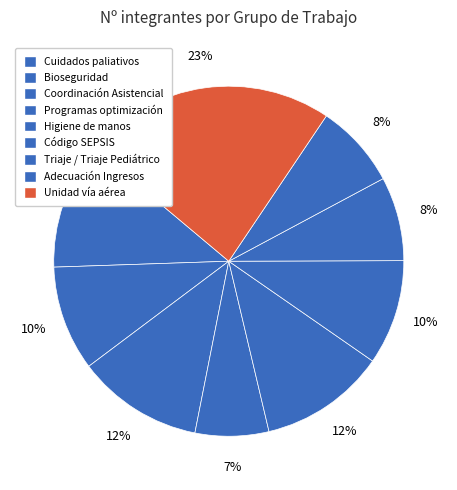

To the nearest percent, what portion does Unidad vía aérea represent?

23%